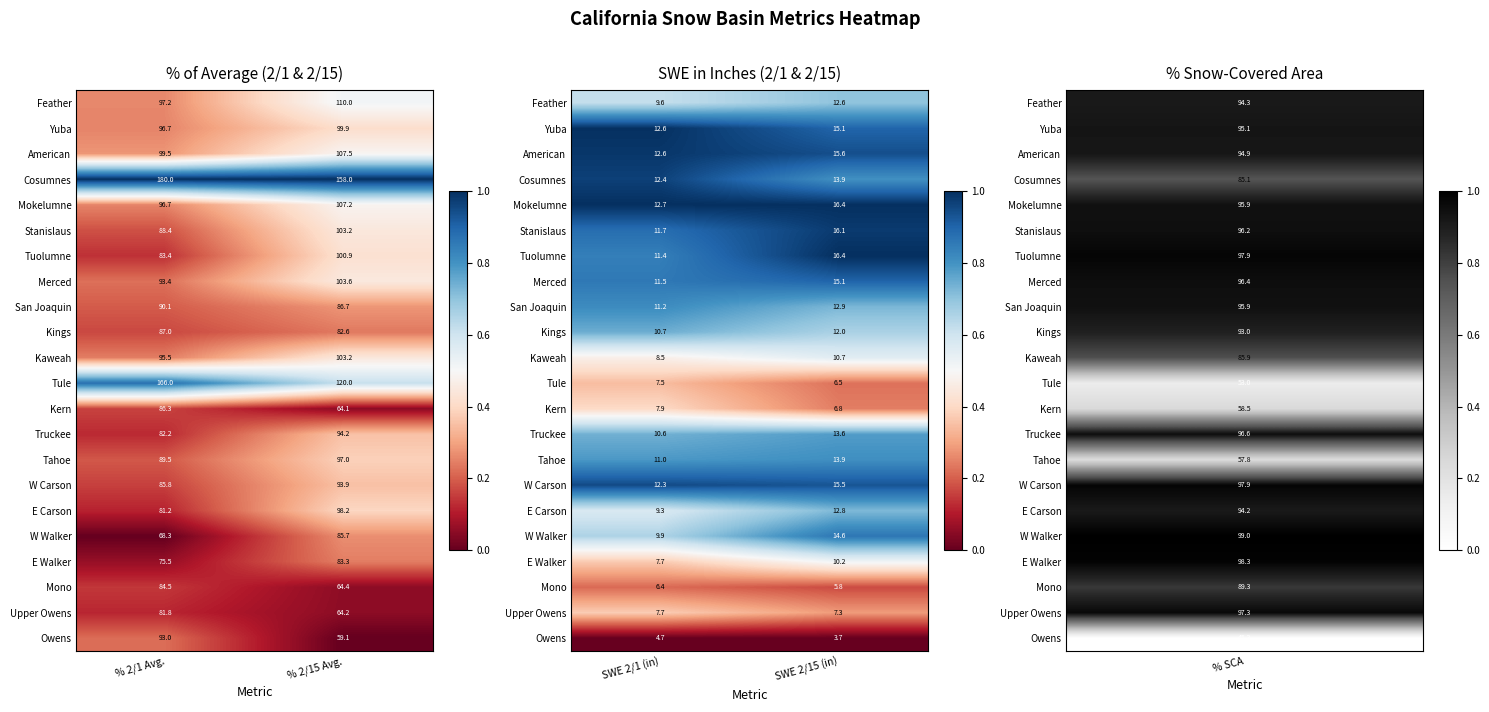

At which category is the sum across all series the highest?

SWE 2/15 (in)